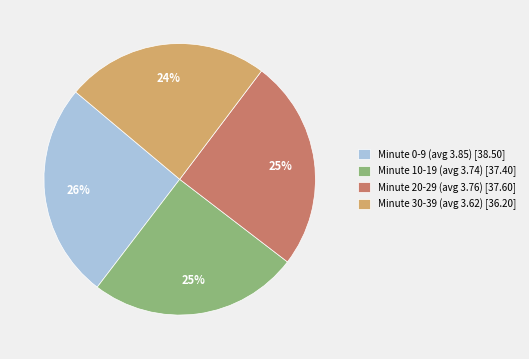

Which has a higher value, Minute 20-29 (avg 3.76) [37.60] or Minute 0-9 (avg 3.85) [38.50]?

Minute 0-9 (avg 3.85) [38.50]